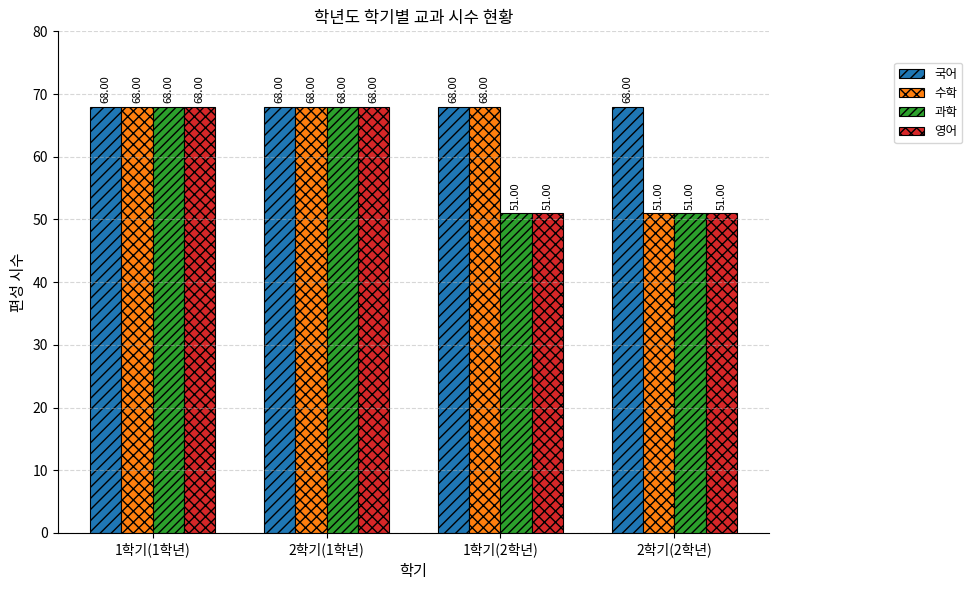

True or false: 국어 has a value of 44 at 2학기(1학년).

False